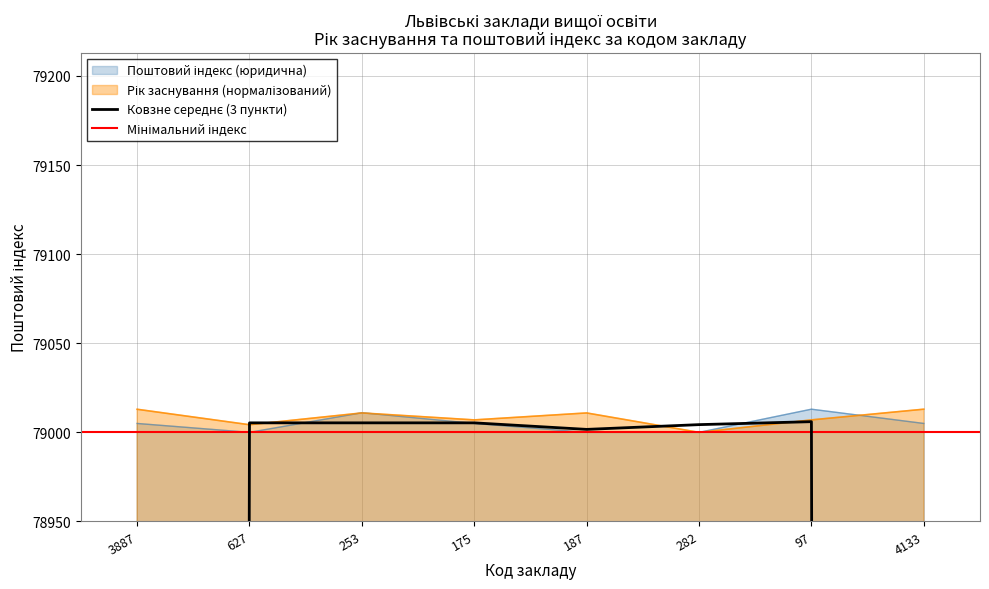

How many times do Рік заснування and Поштовий індекс (юридична) cross each other?

3